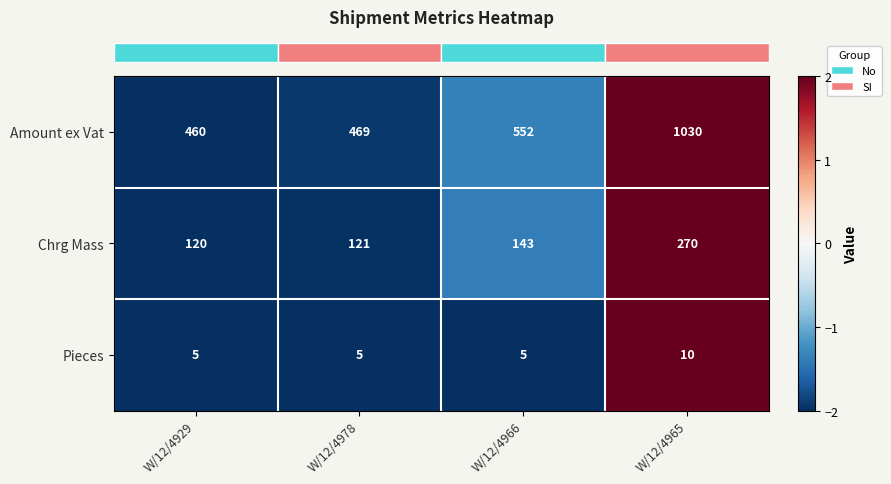

The value of Chrg Mass at W/12/4966 is 237. True or false?

False